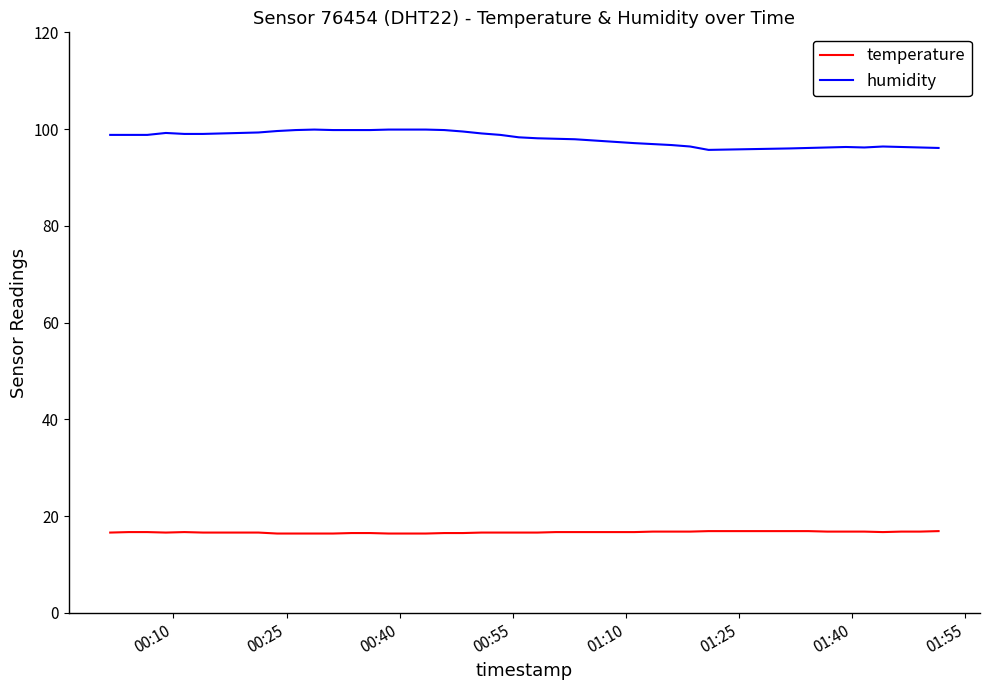

What is the maximum value for temperature?

16.9